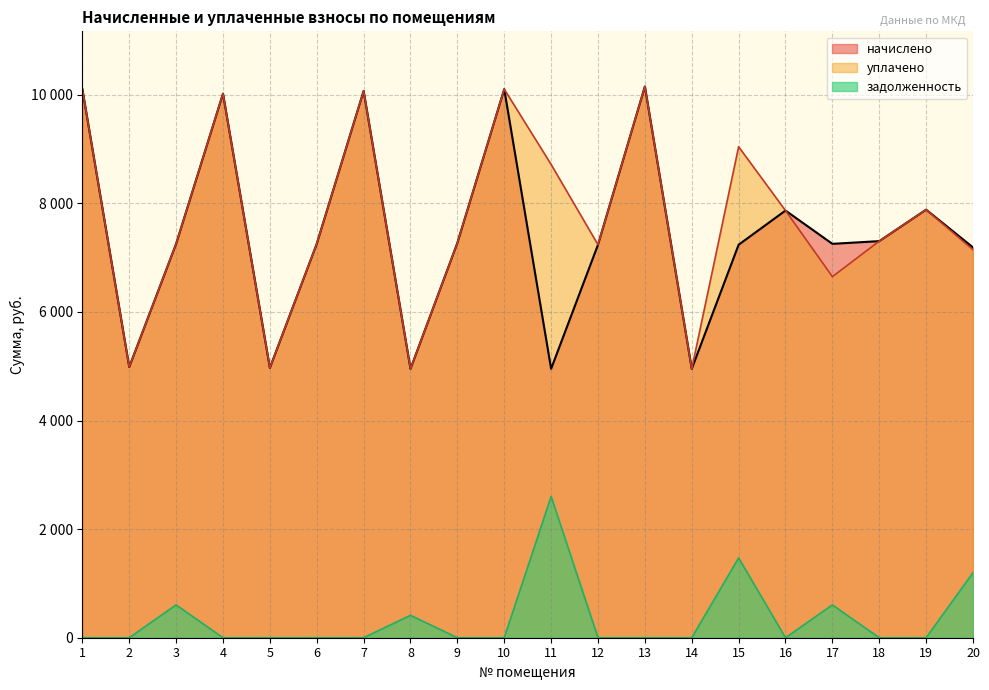

True or false: начислено has a value of 7303.0 at 18.

True